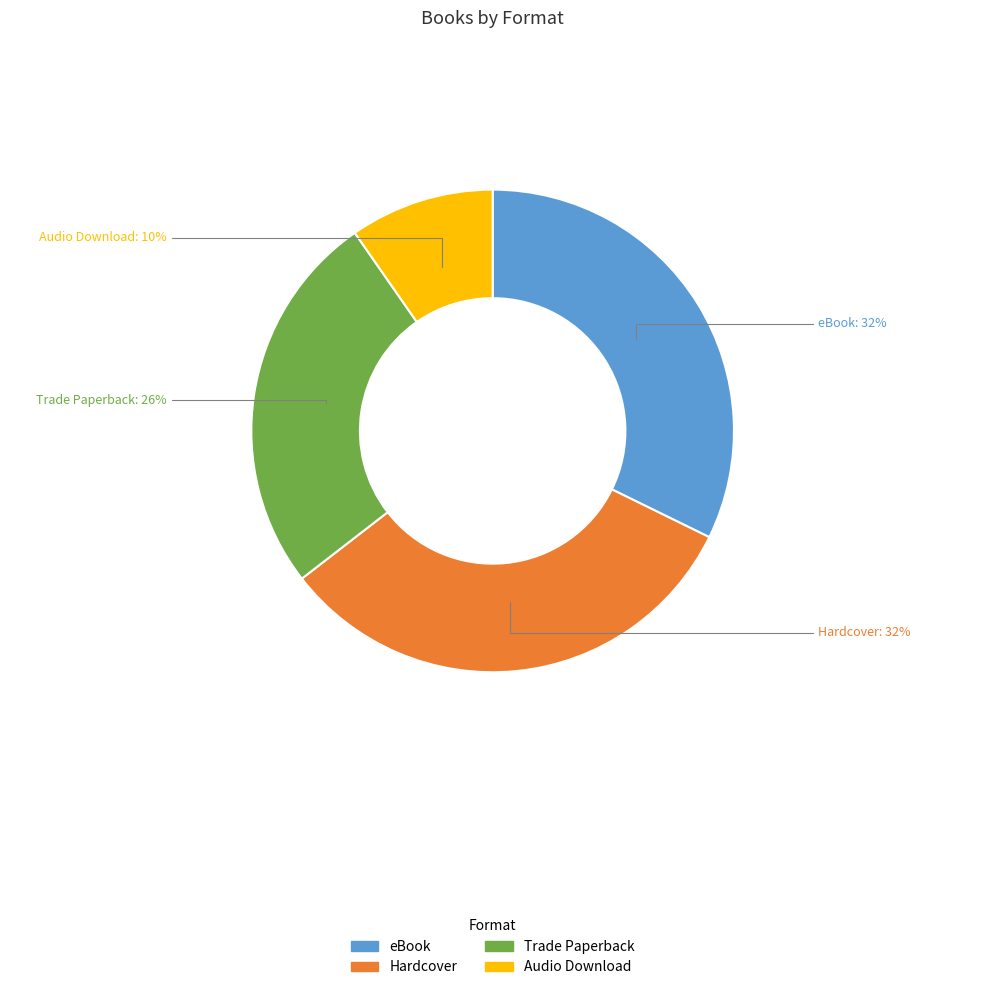

Which slice is the smallest?

Audio Download